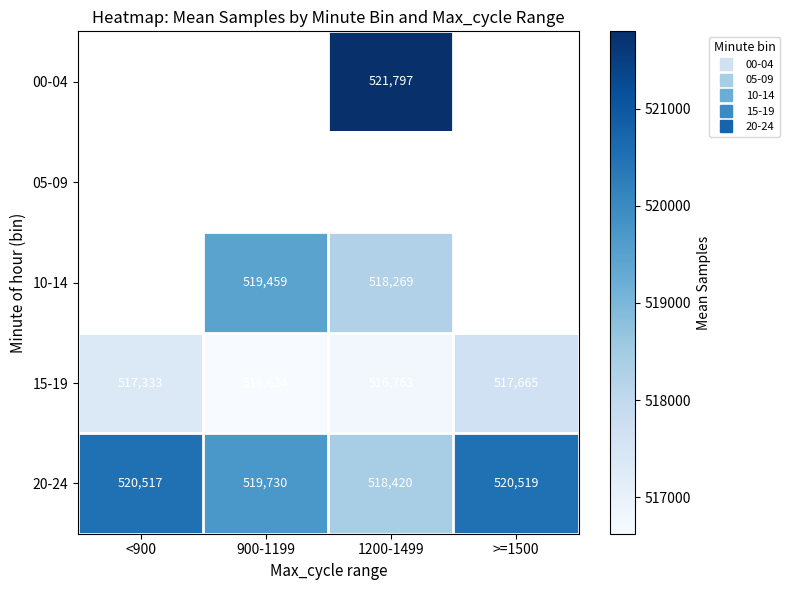

What is the difference between the second highest and second lowest values in the 20-24 series?

787.8